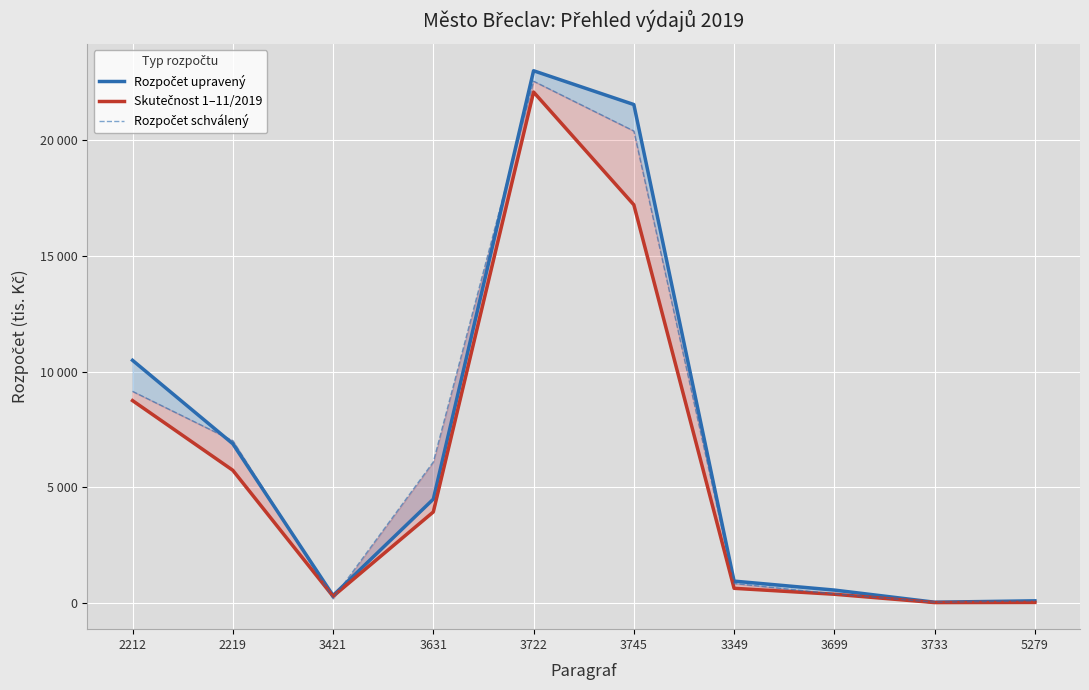

The Skutečnost 1–11/2019 series shows 5.7 at 3733. True or false?

False